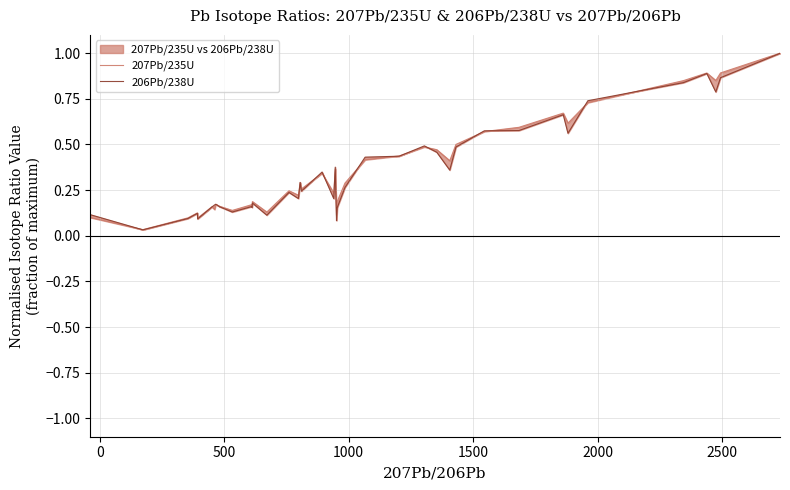

The value of 207Pb/235U at −500 is 0.0. True or false?

False